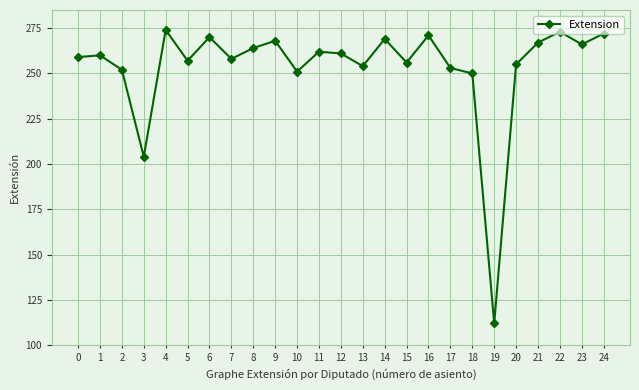

At which category does the chart reach its minimum across all series?

19